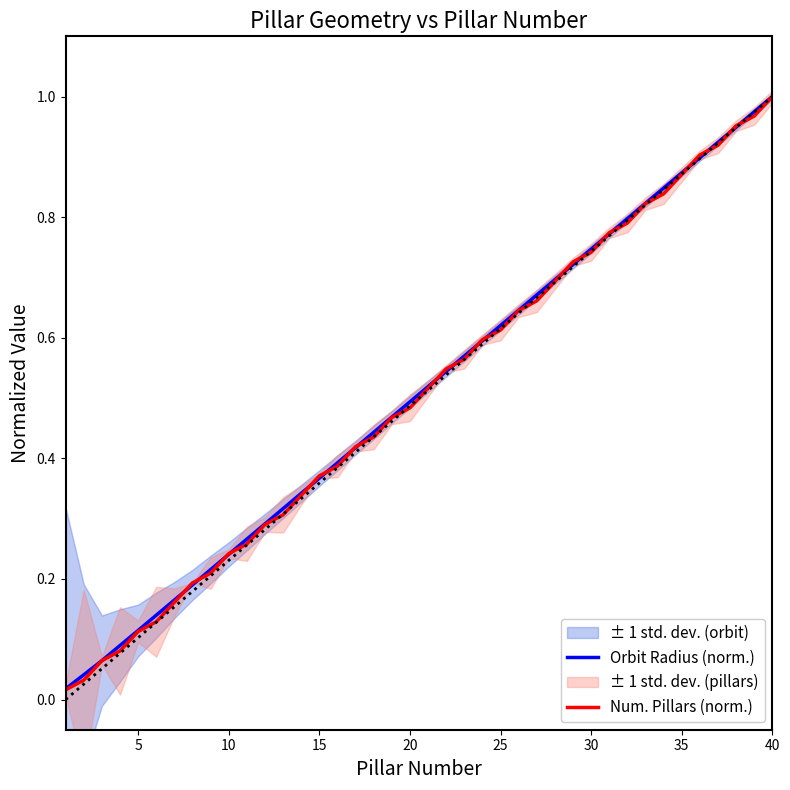

Which series has the widest spread of values?

Num. Pillars (norm.)